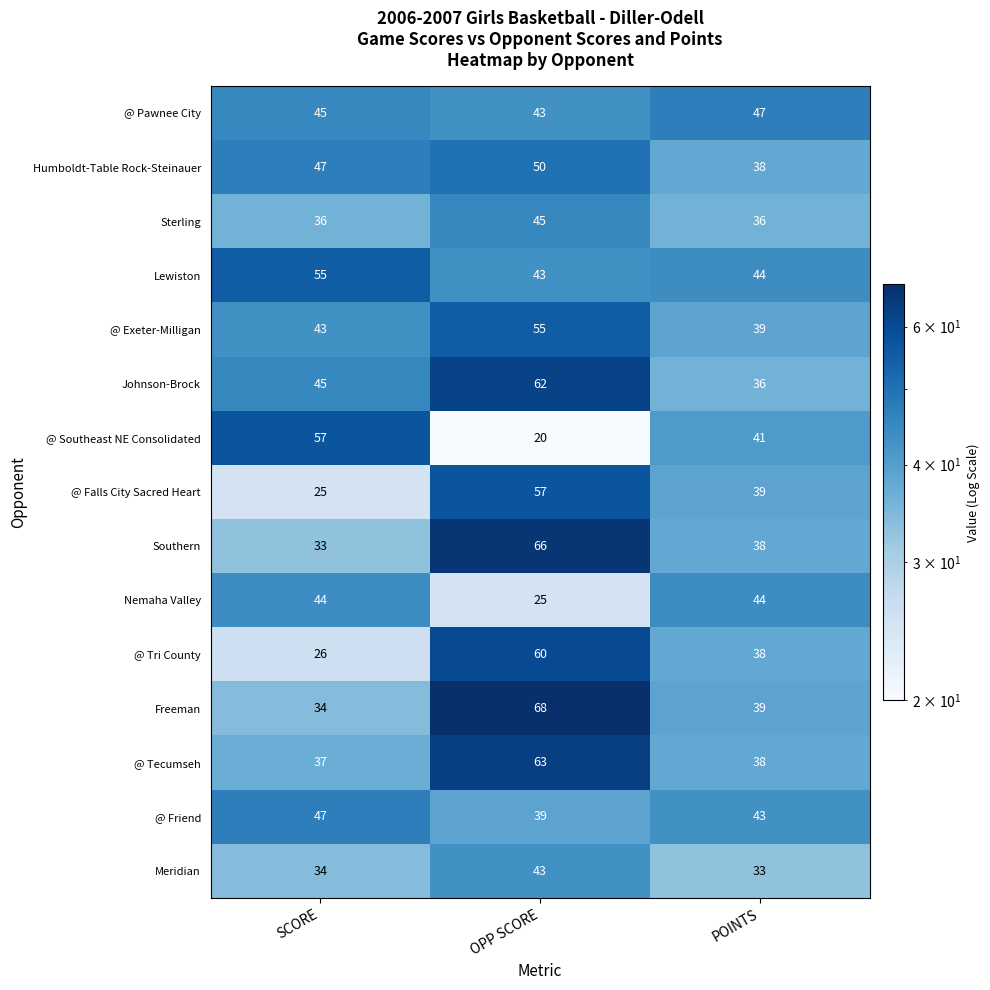

Is the value of @ Tri County at OPP SCORE greater than the value of Humboldt-Table Rock-Steinauer at OPP SCORE?

Yes